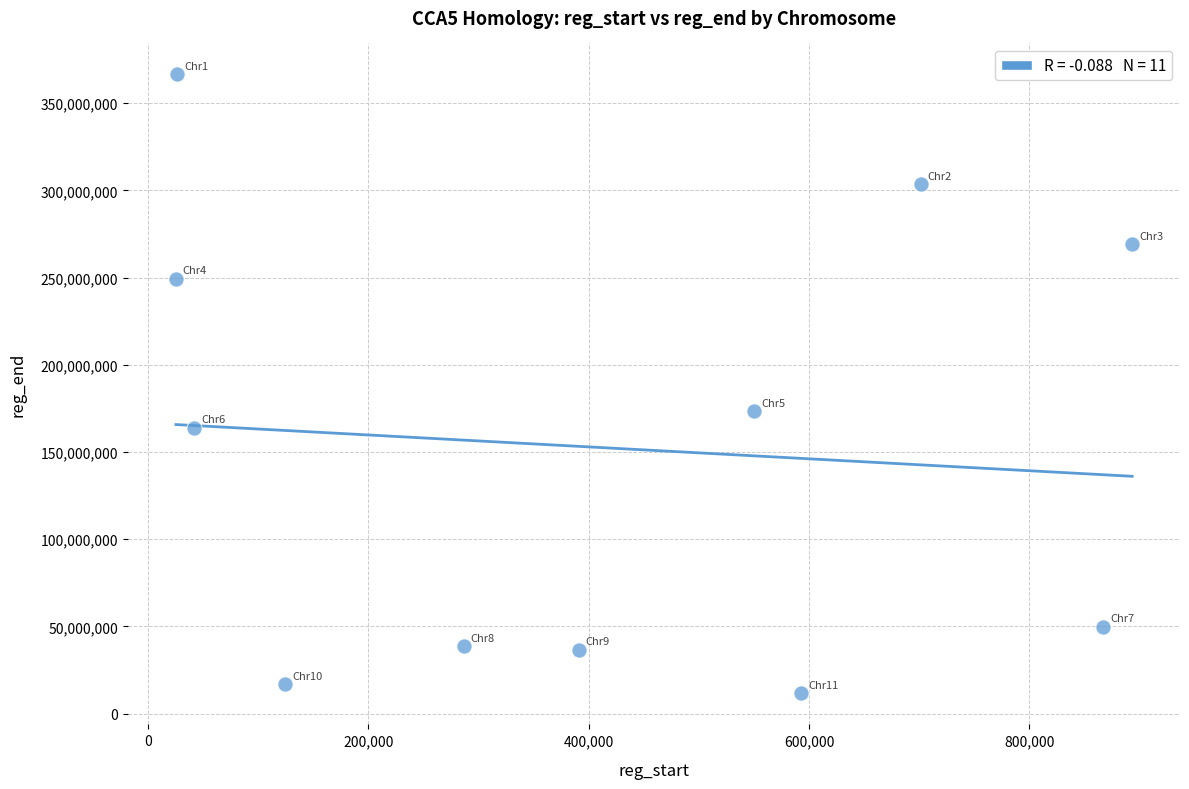

What Y value in the scatter plot is closest to 189024278?

173357090